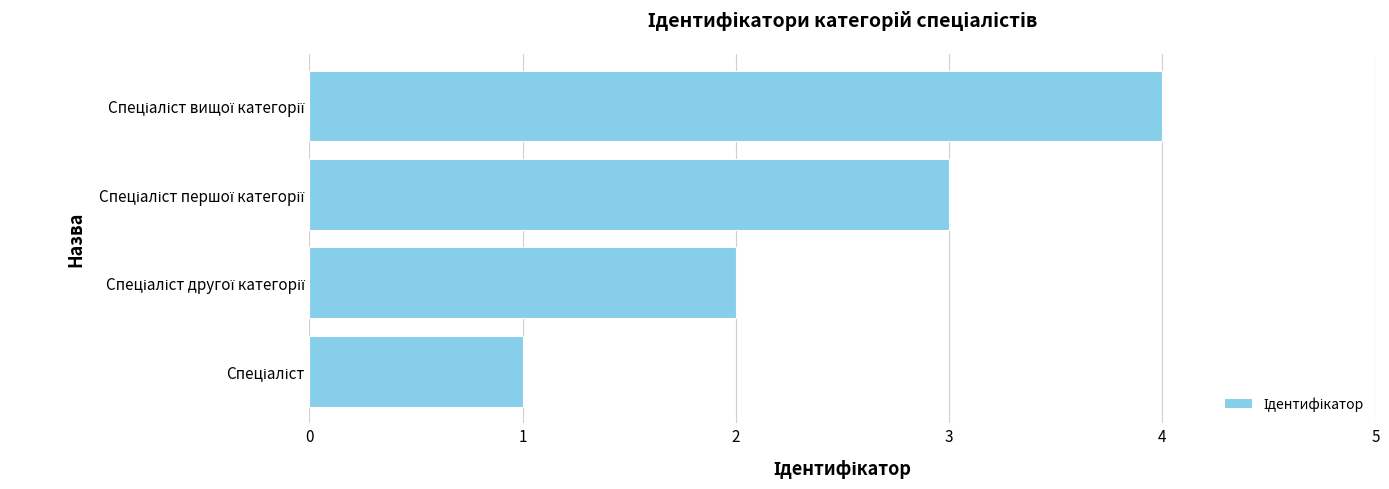

What is the difference between the maximum and minimum values?

3